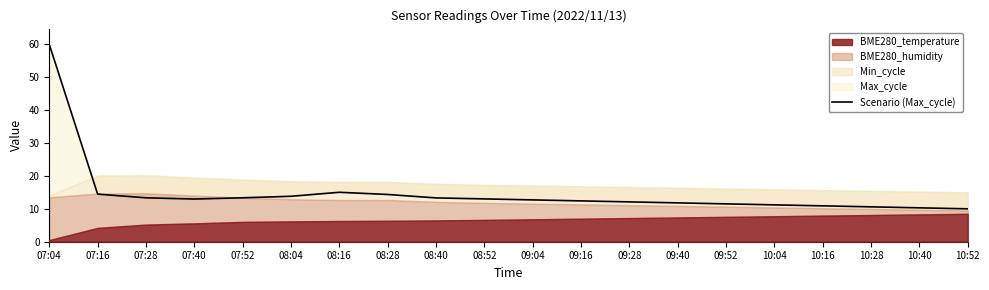

The chart shows a value of 3.8 at 07:16. True or false?

False